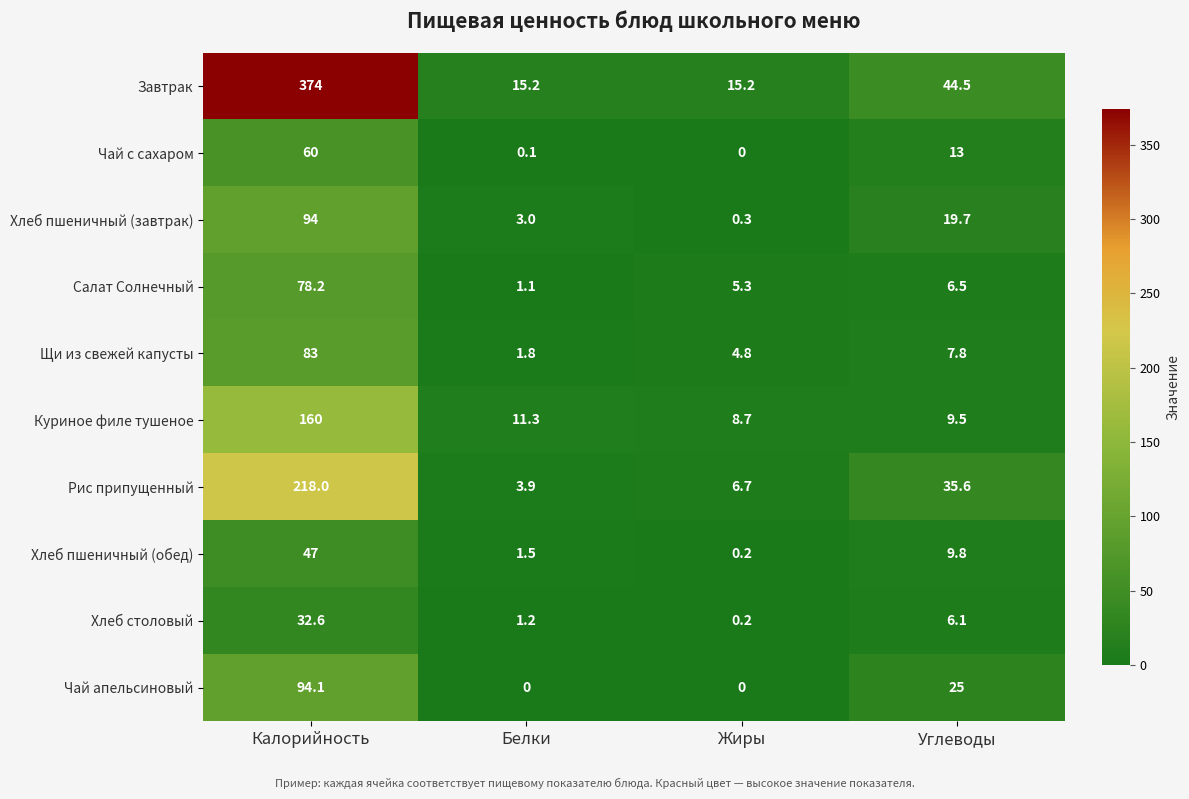

Which label corresponds to the largest value in the chart?

Калорийность